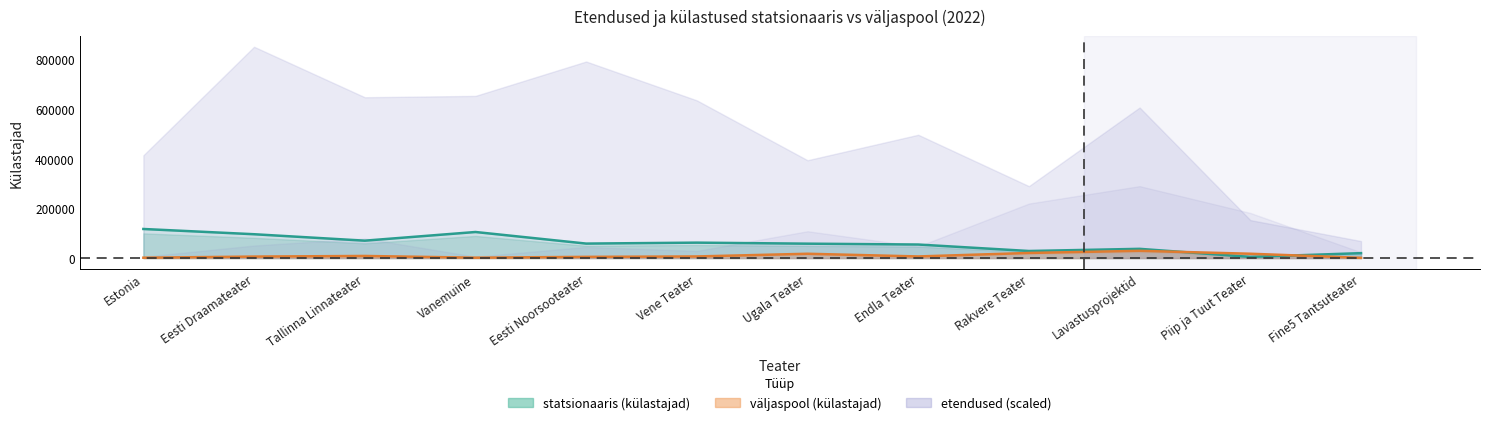

Is the value of väljaspool (külastajad) at Rakvere Teater greater than the value of statsionaaris (külastajad) at Vanemuine?

No